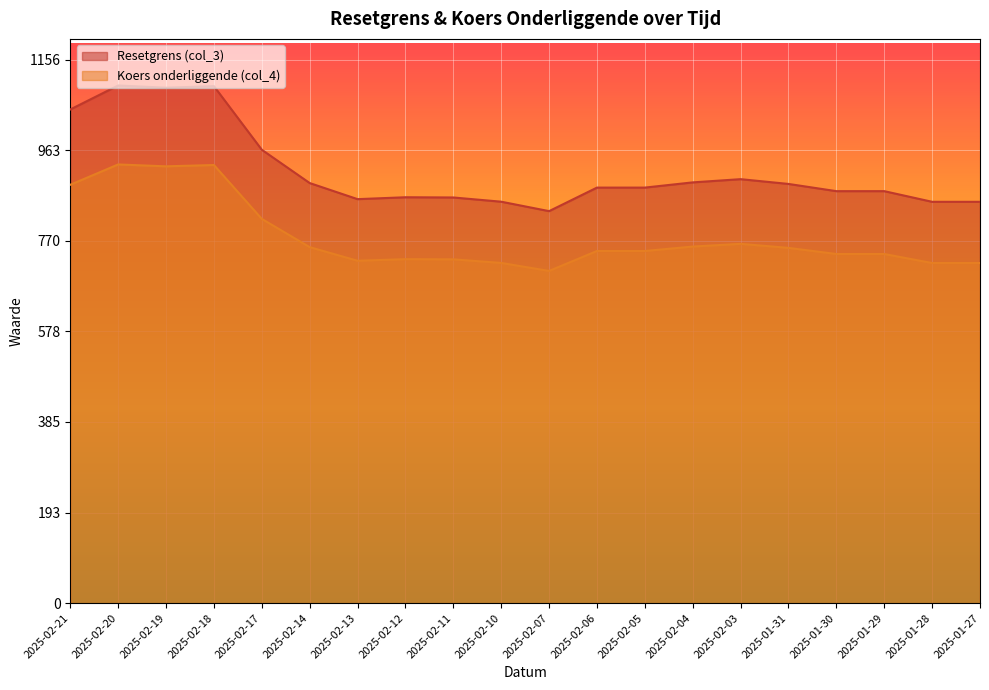

What is the greatest value displayed?

1100.7